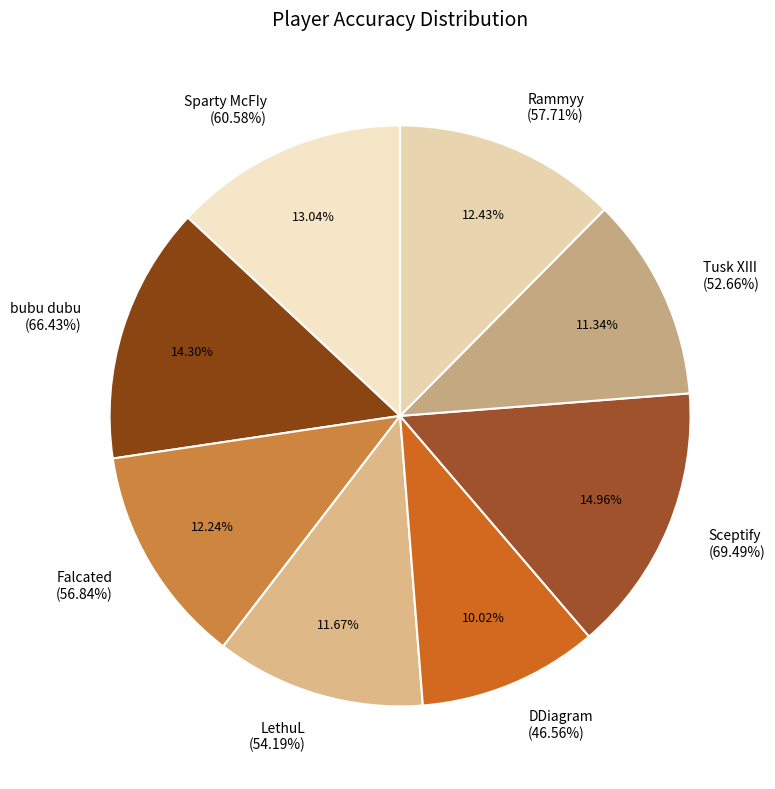

What is the total percentage of LethuL and Rammyy?

24.1%